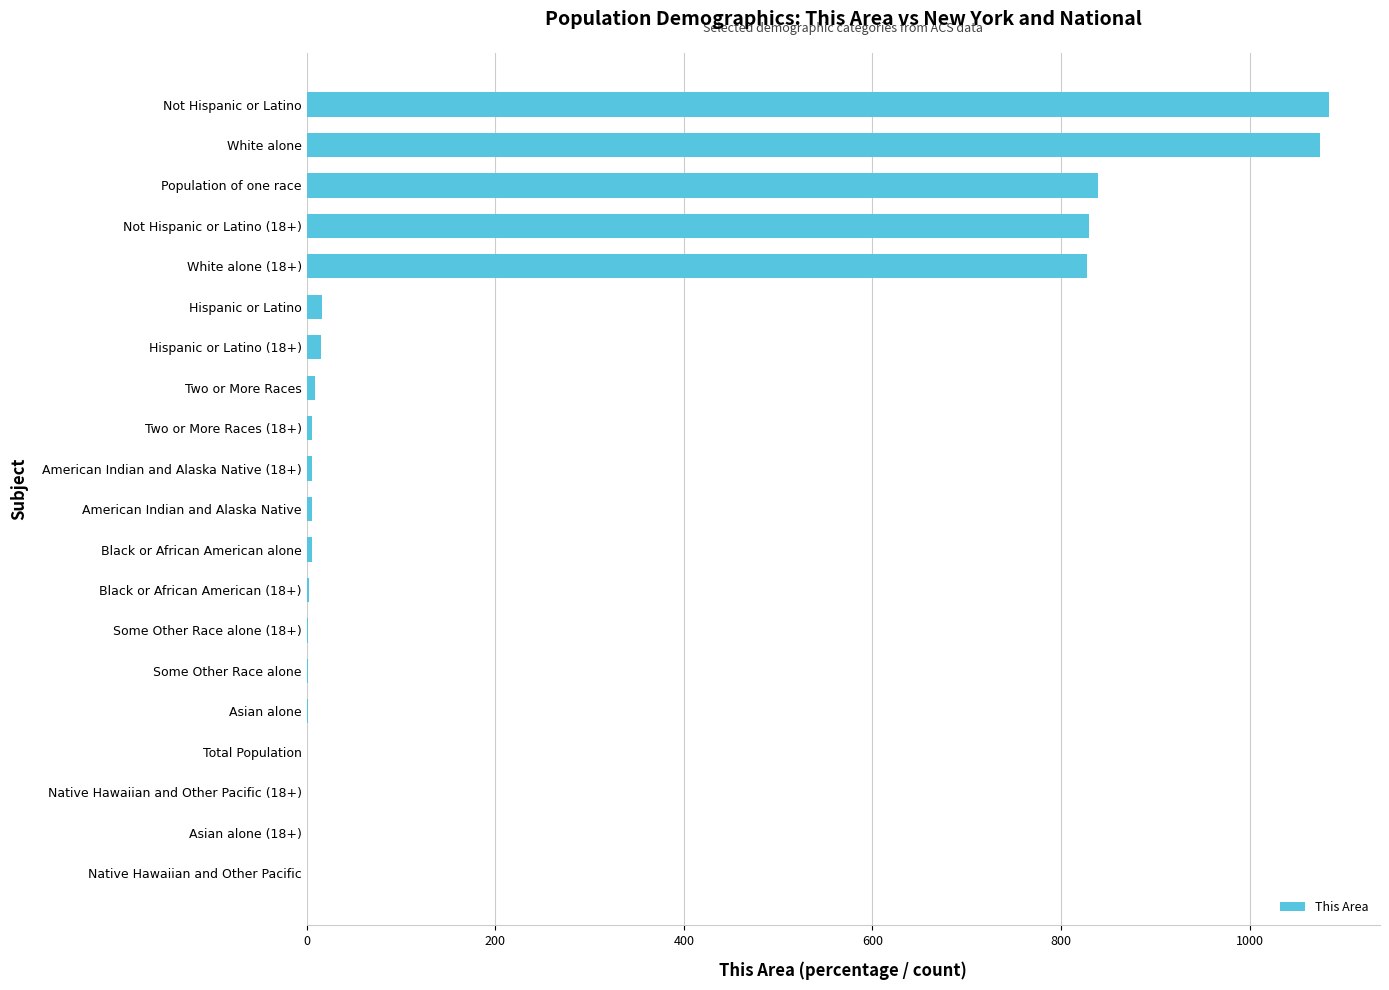

The value at Native Hawaiian and Other Pacific is 687. True or false?

False